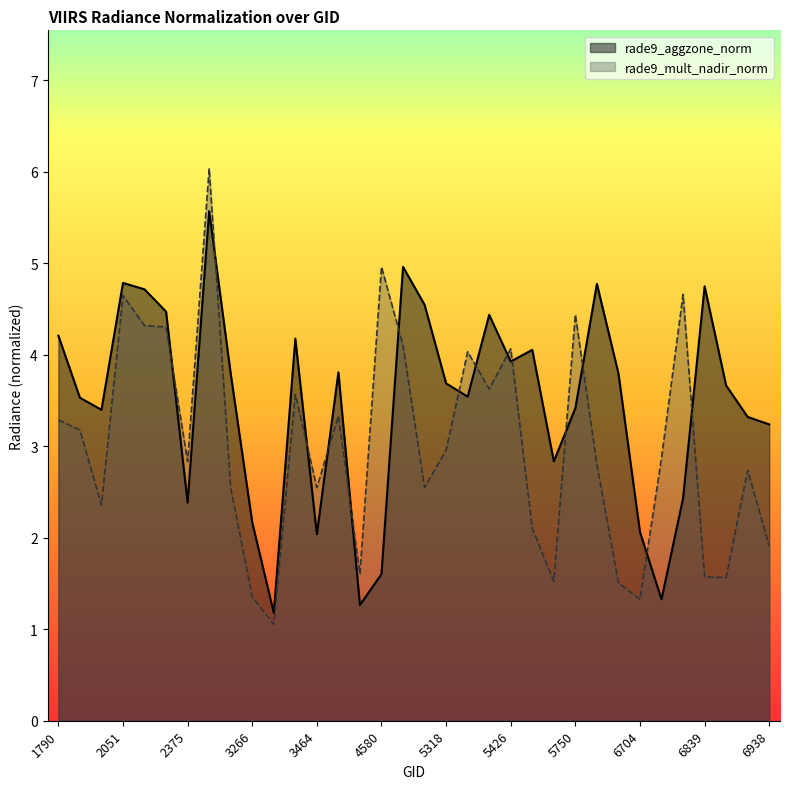

What is the minimum value shown in the chart?

1.1